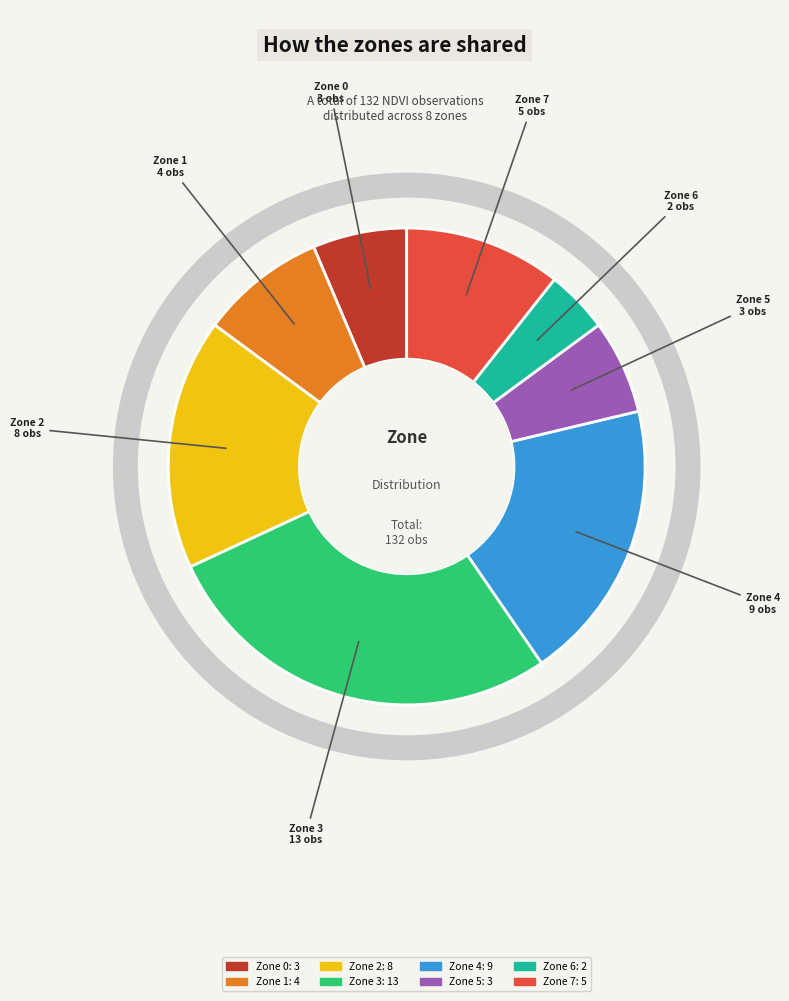

Between Zone 4 and Zone 3, which is larger?

Zone 3